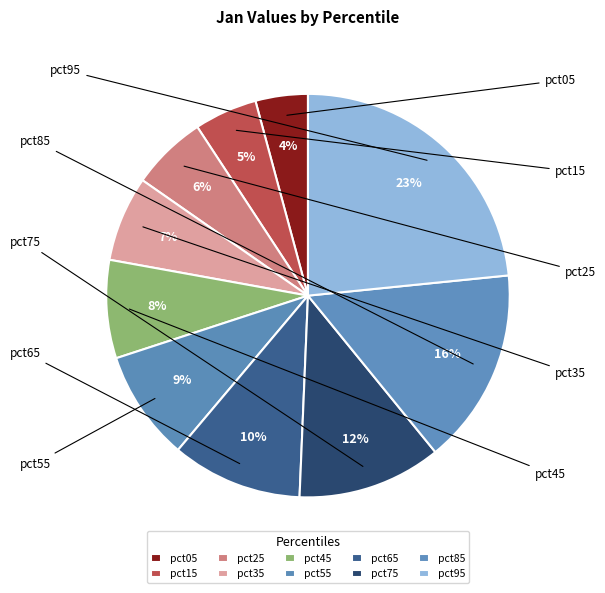

Which slice is the largest?

pct95